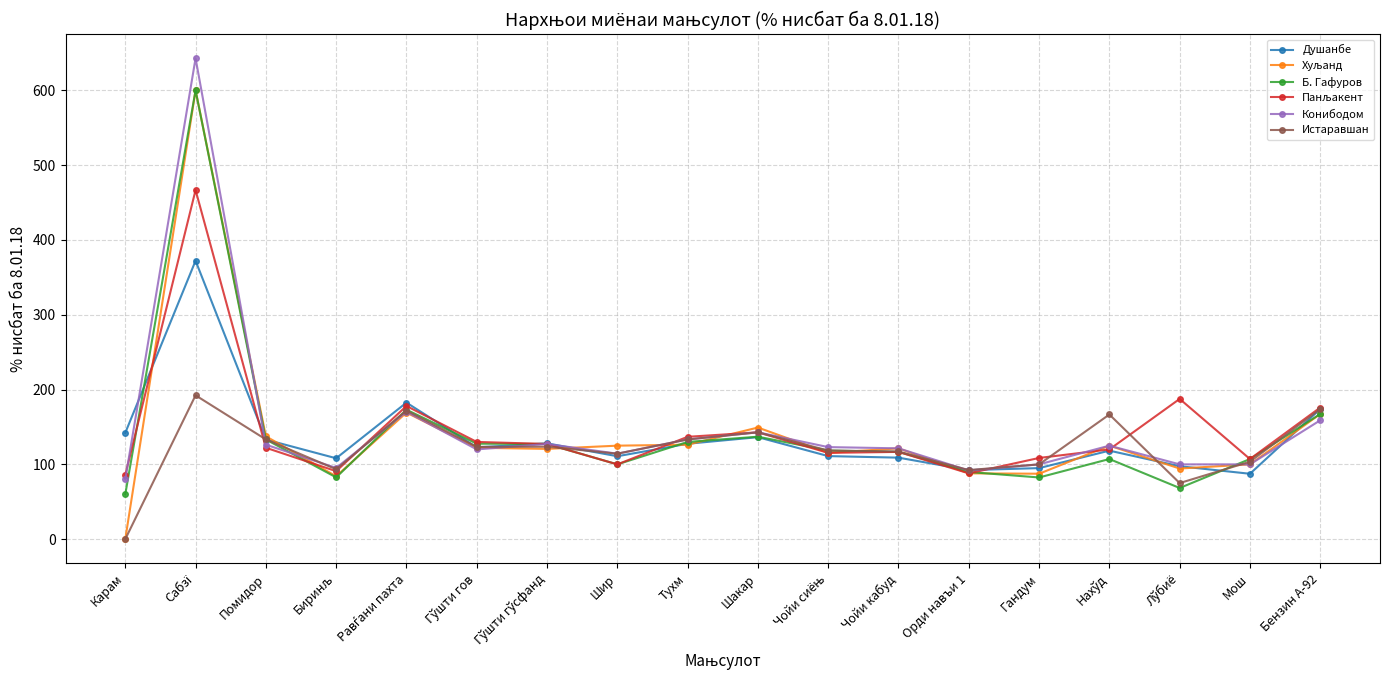

What is the value of the Б. Гафуров point at the 1st from the left?

60.0